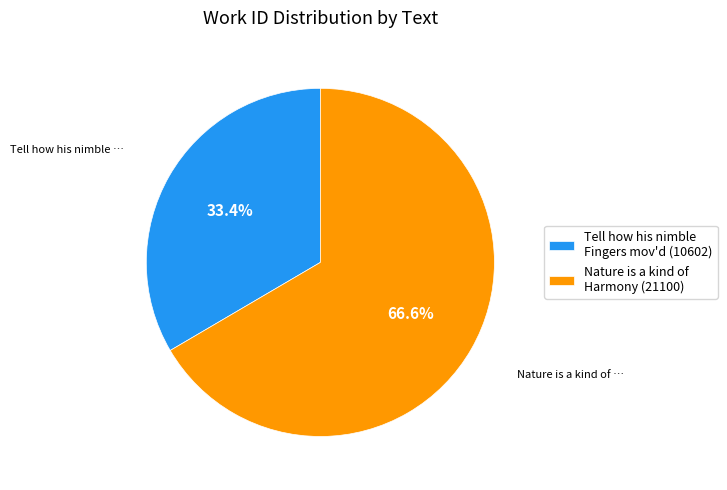

Count the number of slices in the pie.

2